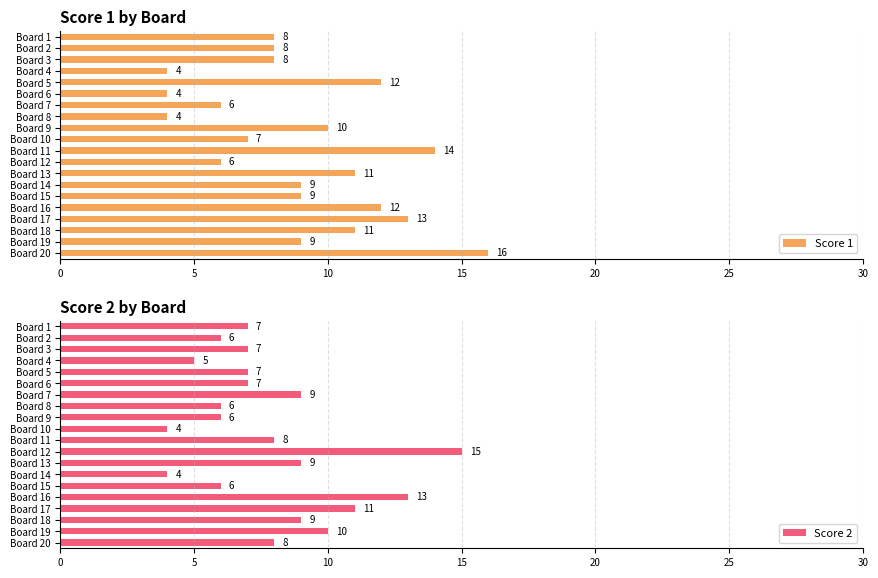

Is it true that Score 1 equals 3 at Board 16?

False